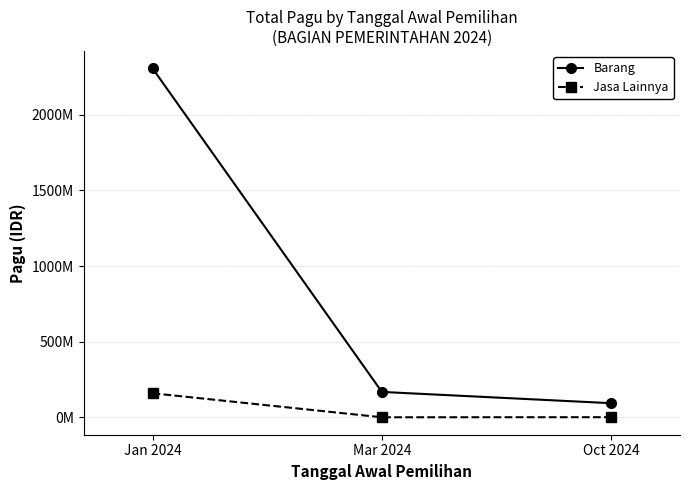

What is the label of the 3rd point from the right?

Jan 2024